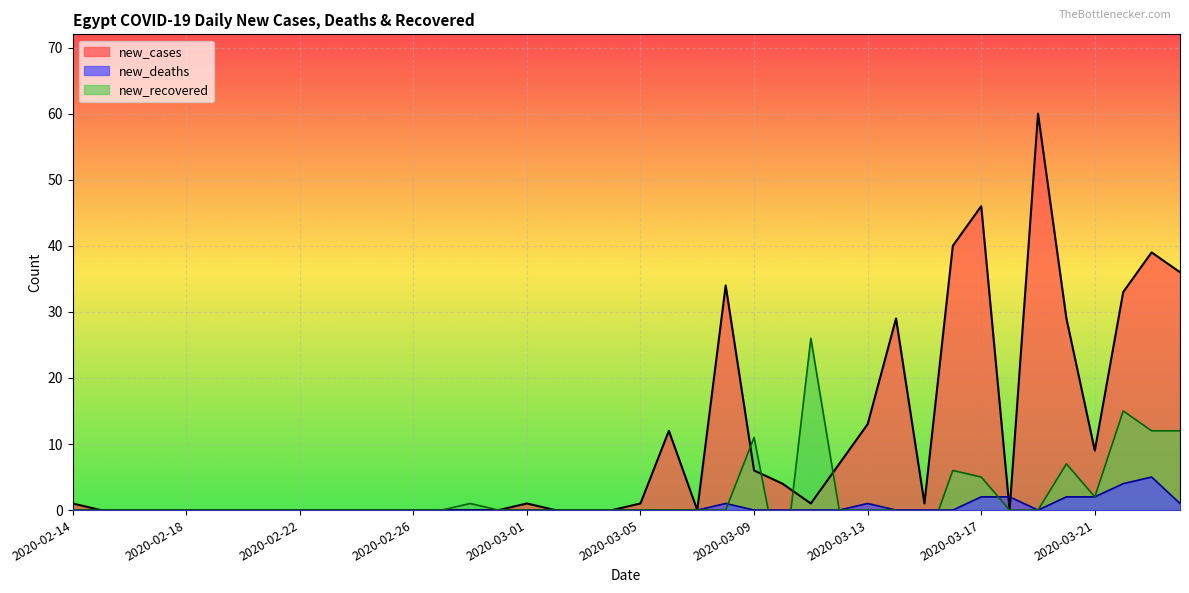

Between 2020-03-11 and 2020-03-14, which series saw the biggest shift?

new_cases